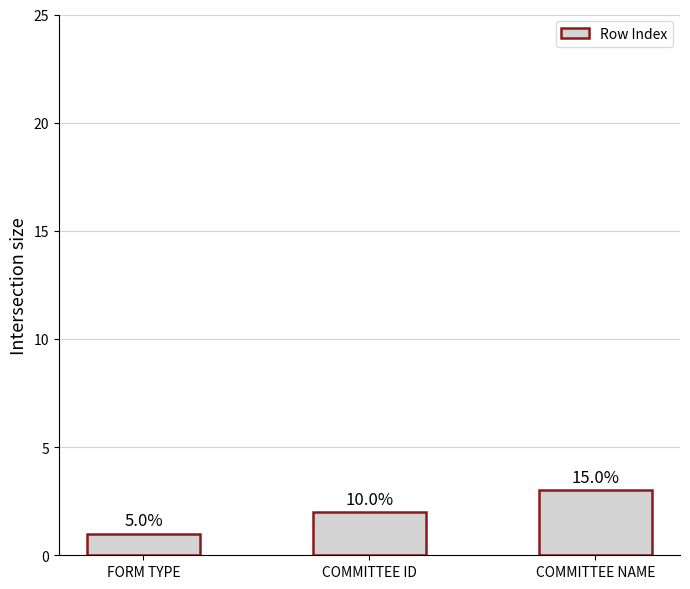

How many bars are there in total?

3